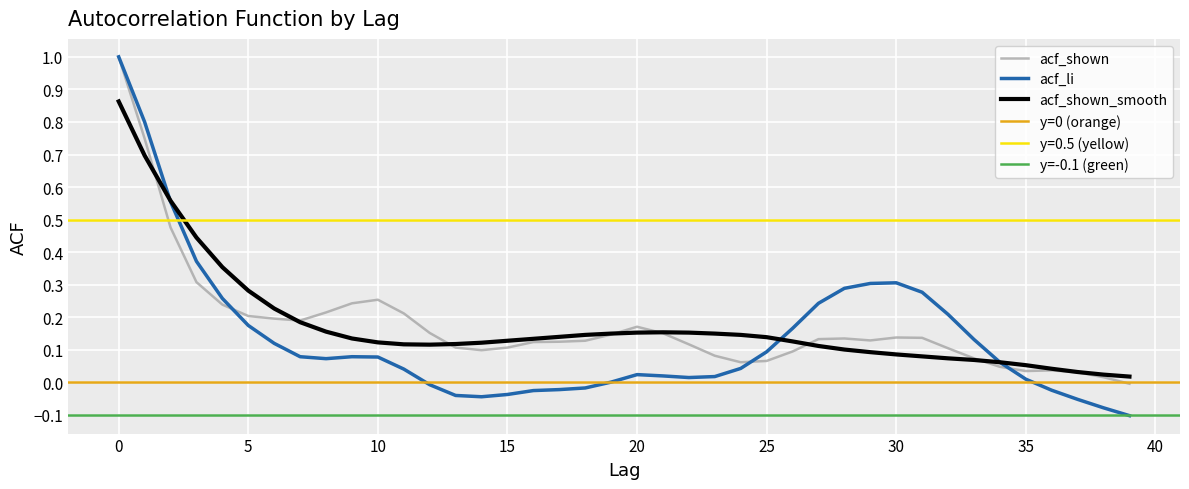

Where do acf_li and acf_shown_smooth first cross each other?

1 and 2